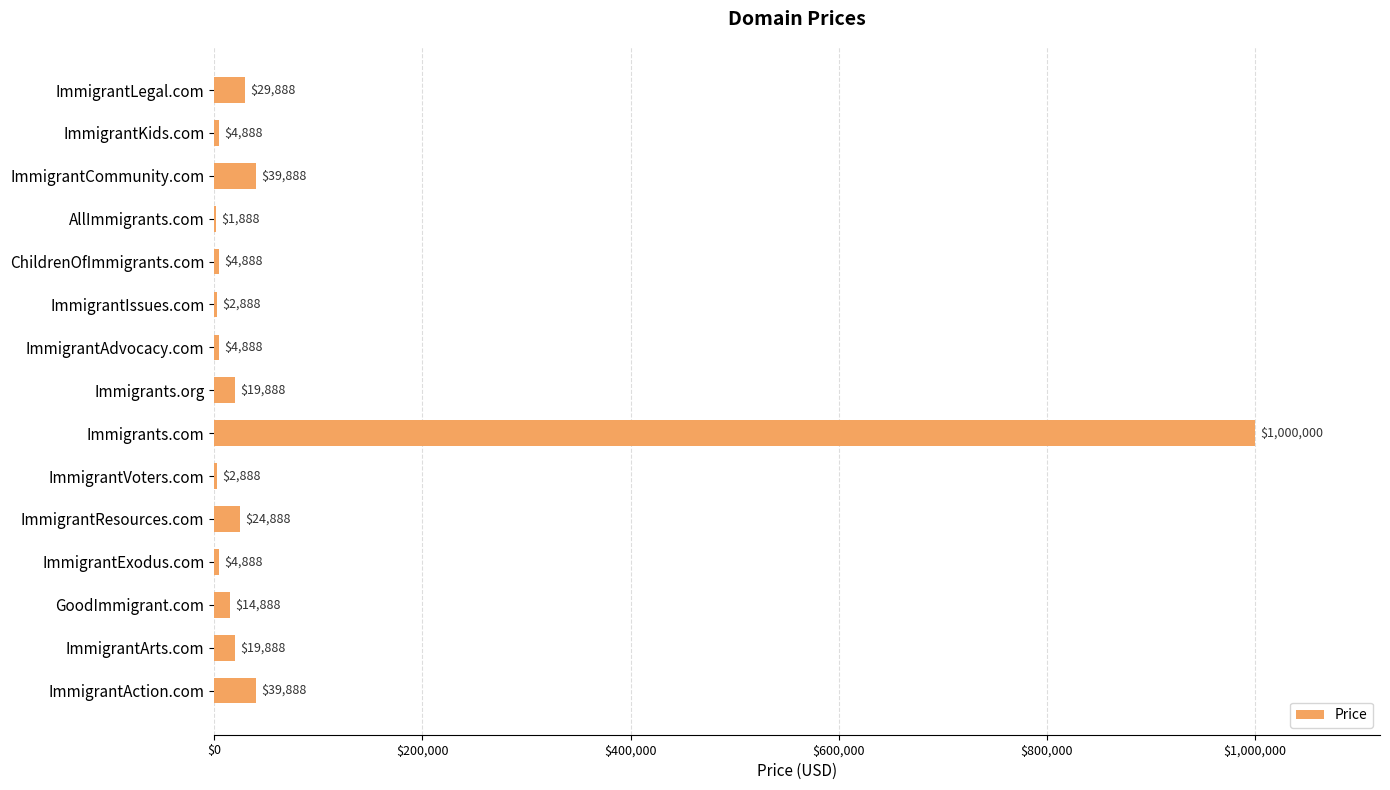

What is the approximate value at ImmigrantCommunity.com?

39888